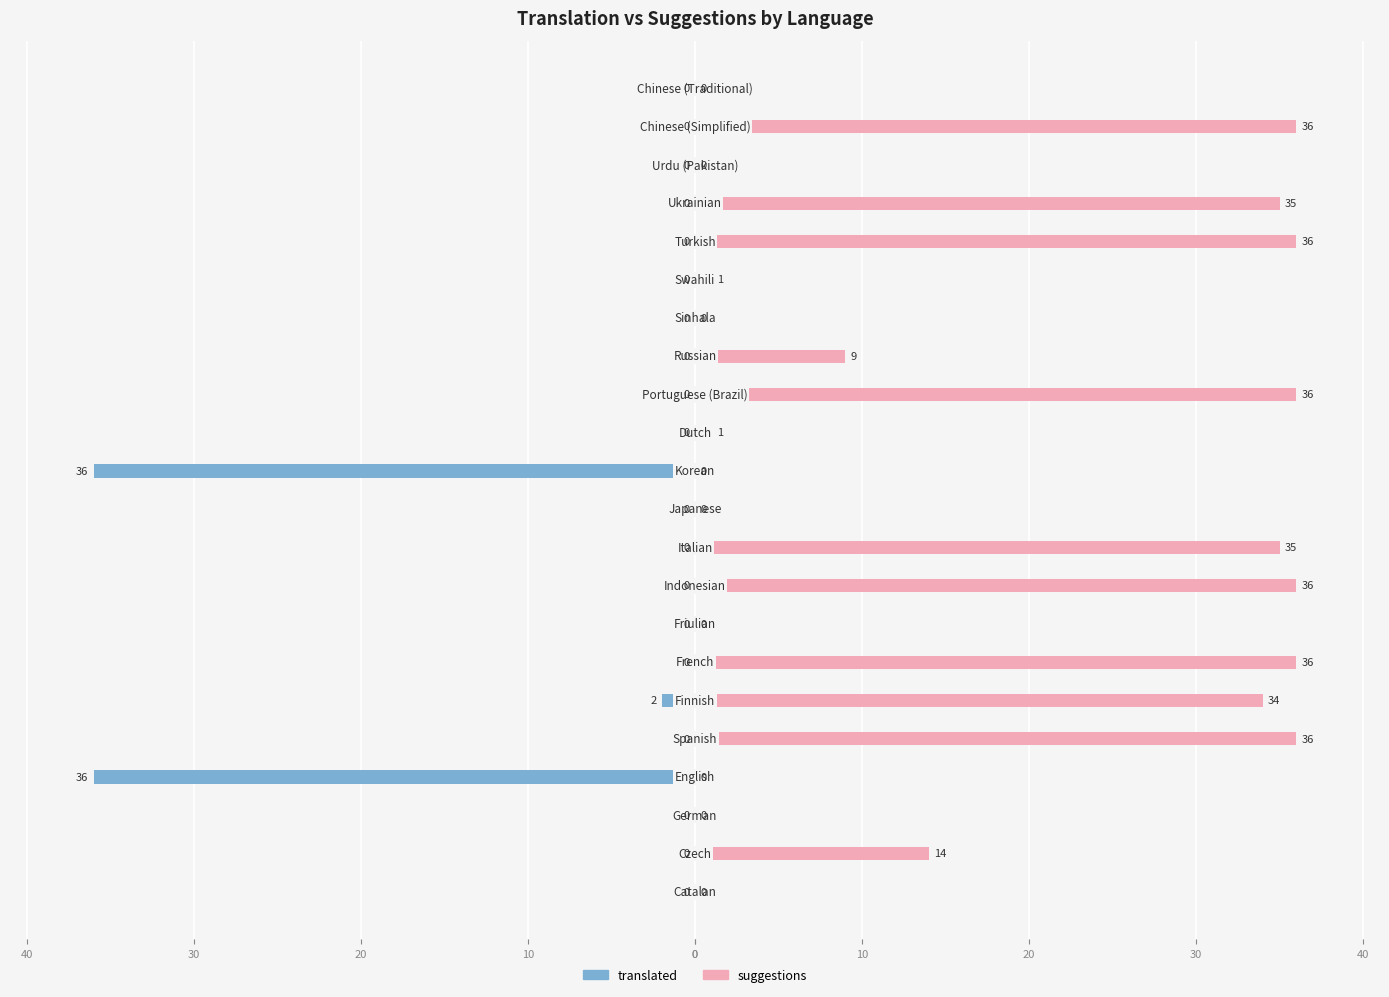

What is the total value across all series at 11?

-36